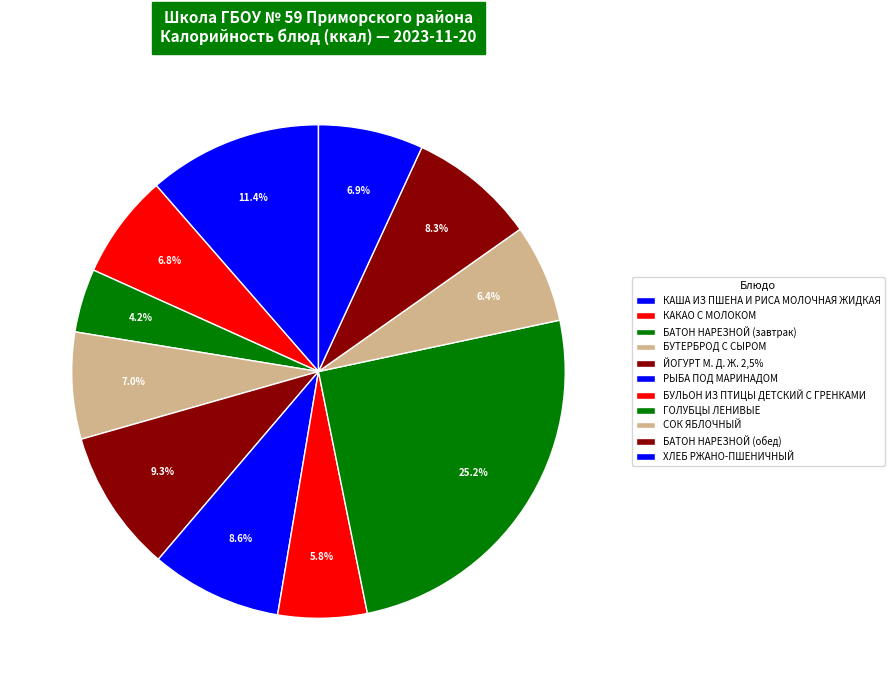

What is the smallest slice in the pie chart?

БАТОН НАРЕЗНОЙ (завтрак)